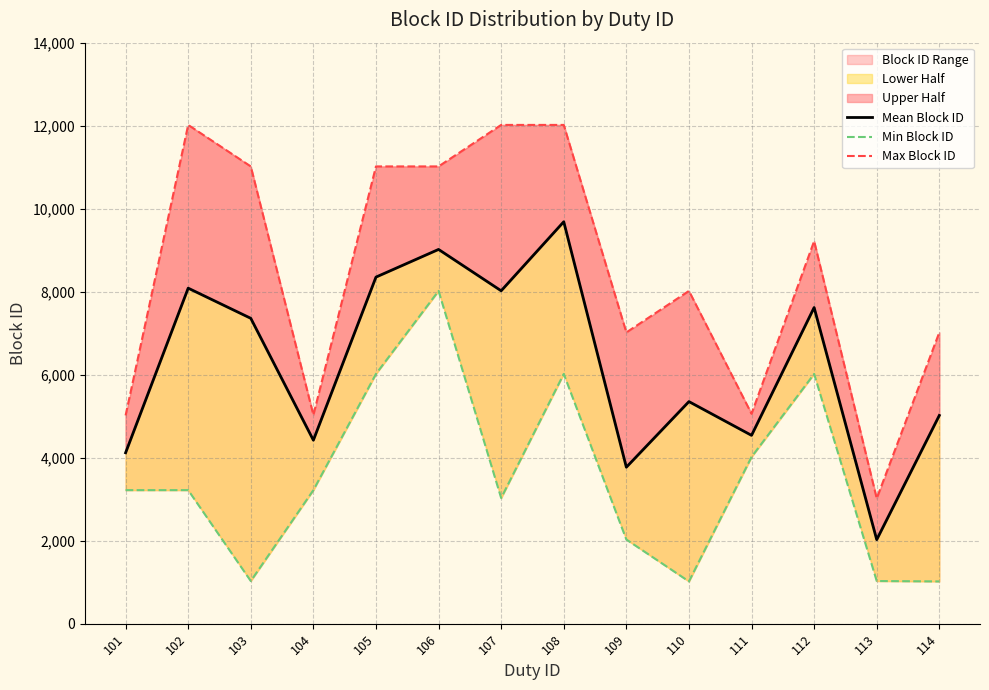

Rank the series at 112 from lowest to highest value.

Min Block ID, Mean Block ID, Max Block ID